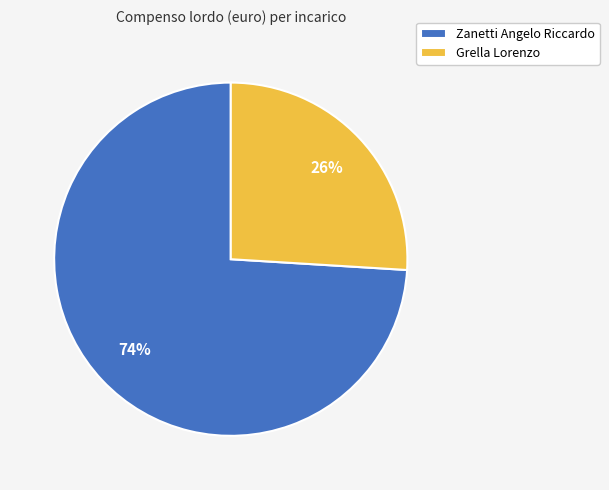

To the nearest percent, what portion does Zanetti Angelo Riccardo represent?

74%